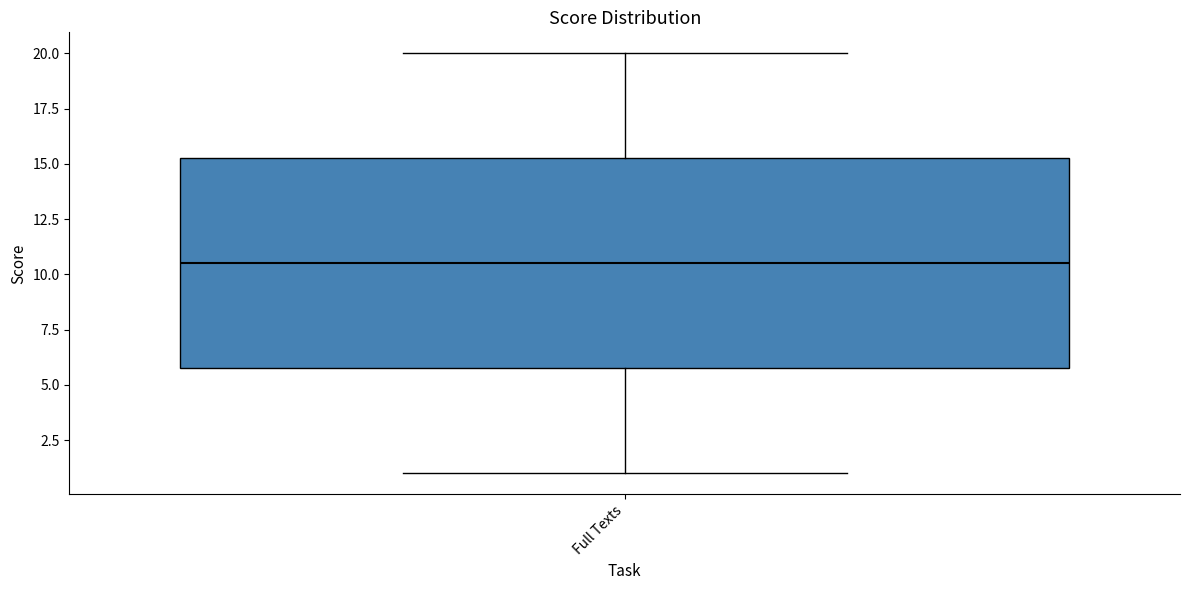

Read this box plot against the y-axis: the position of the median line, the range covered by the box, and the ends of both whiskers. The values are not printed on the chart, so give them approximately, as read against the axis.

median 10.5, box 6.0 to 15.5, whiskers 1.0 to 20.0